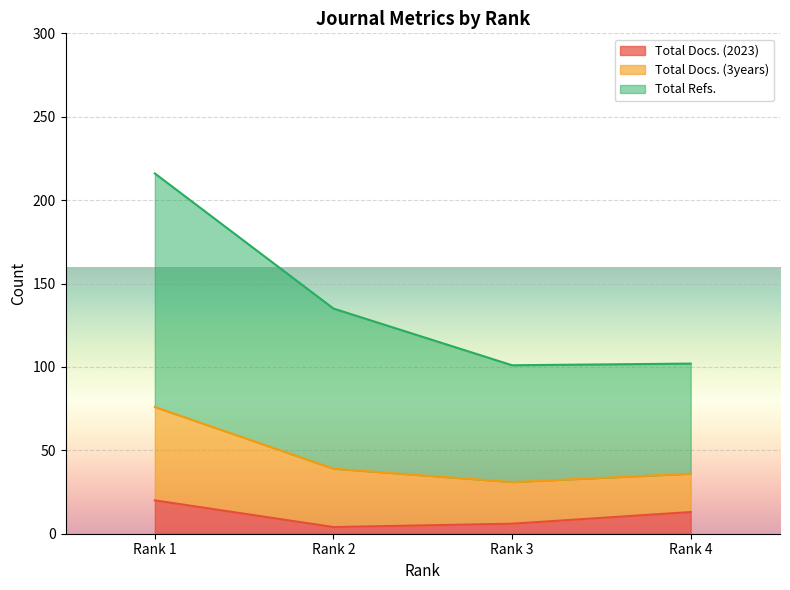

The value of Total Docs. (2023) at Rank 4 is 13. True or false?

True